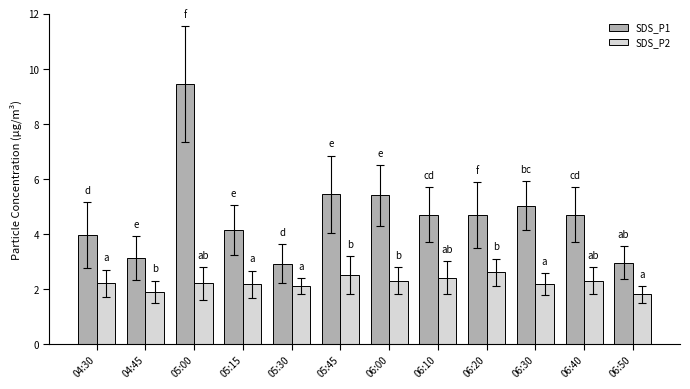

What is the lowest value of the SDS_P2 series?

1.8